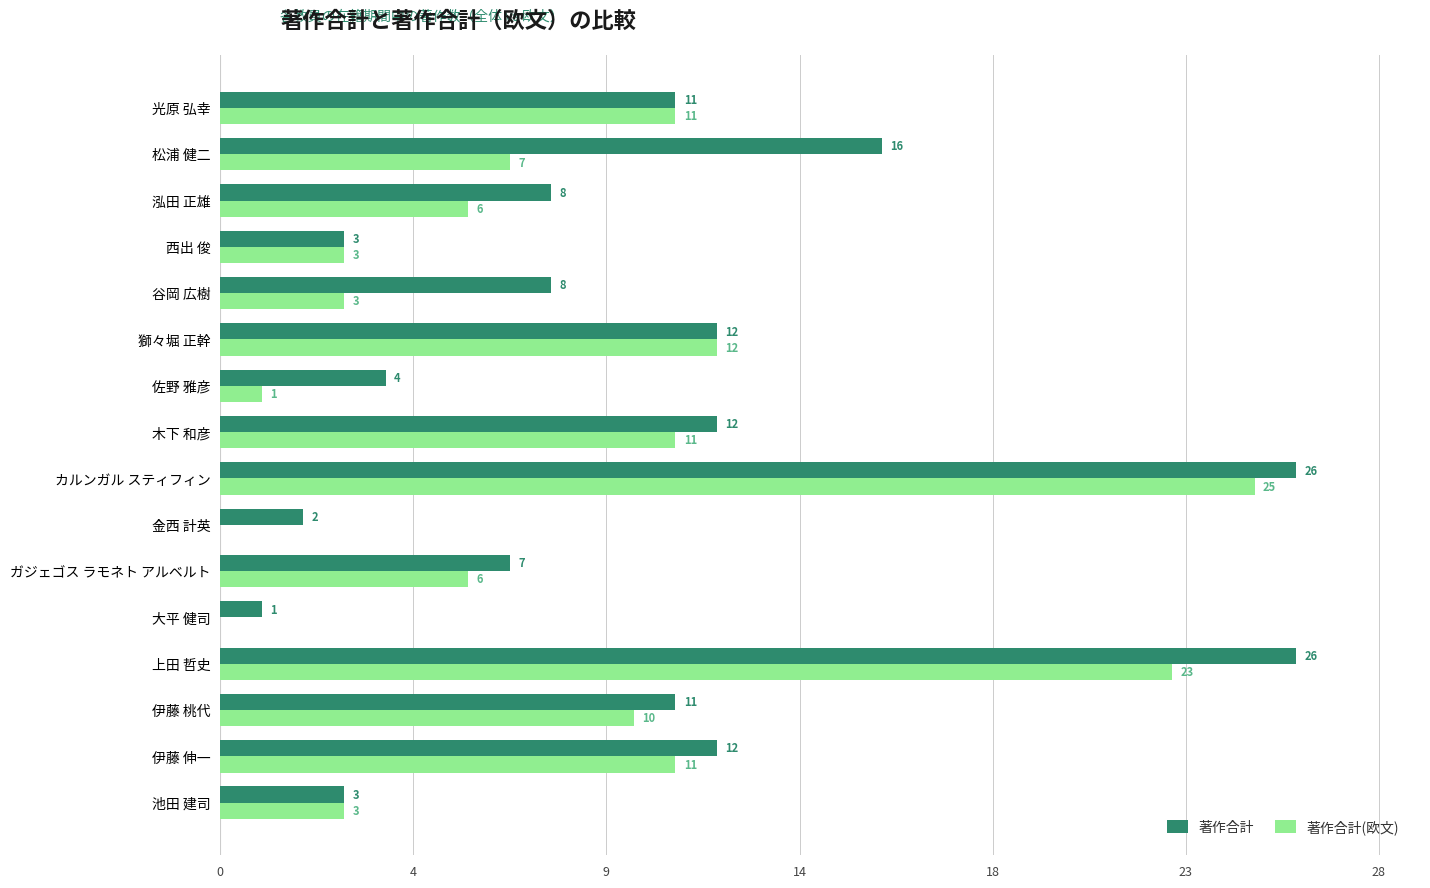

What are all the series names shown in the legend?

著作合計, 著作合計(欧文)